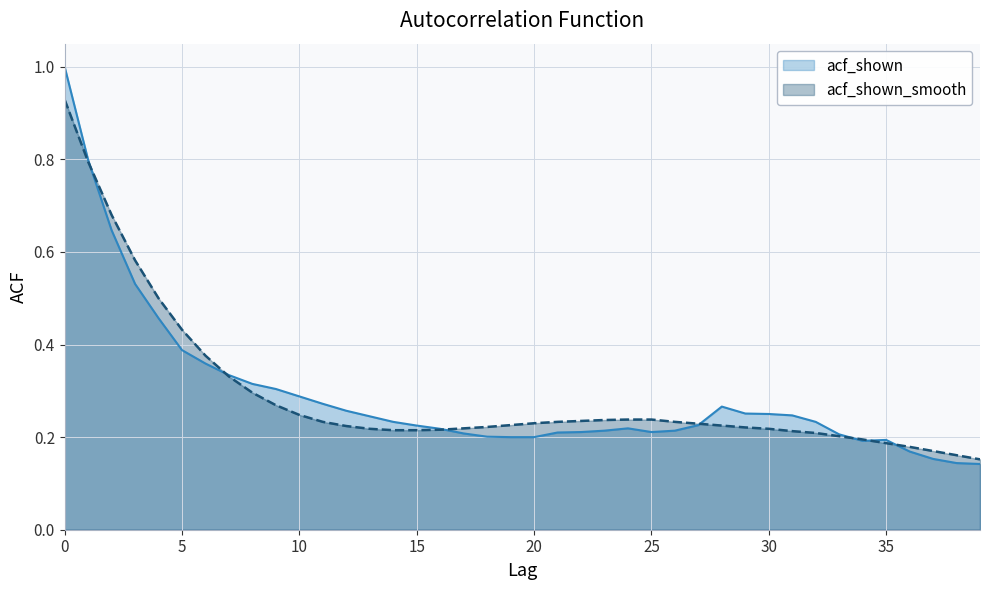

True or false: acf_shown has a value of 0.3 at 16.

False